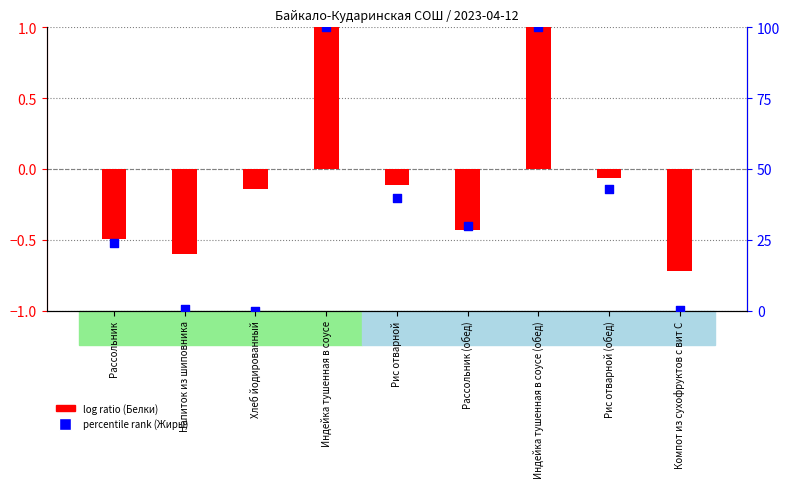

Which series has the largest Y range (max minus min)?

percentile rank (Жиры)